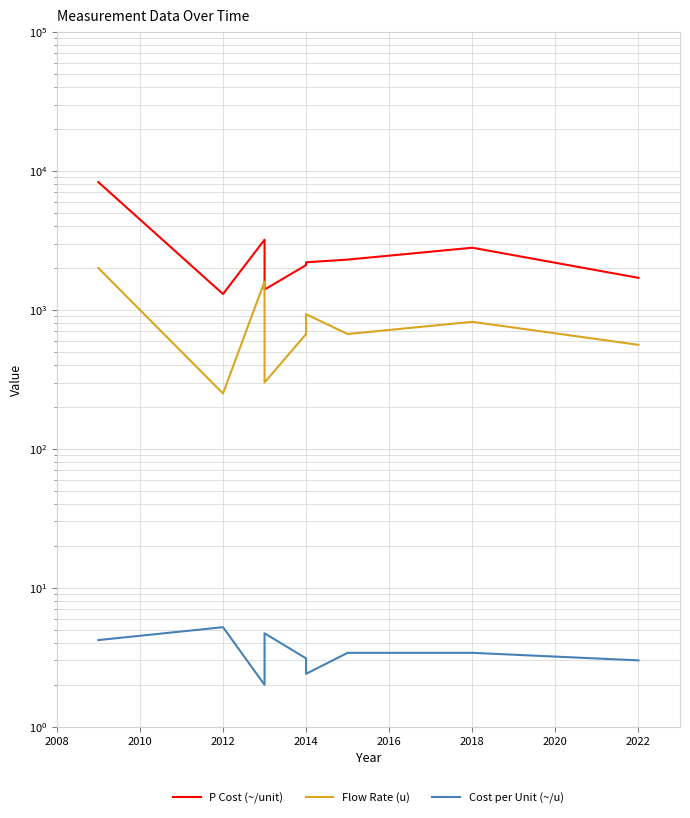

Is it true that Flow Rate (u) equals 441.8 at 2020?

False